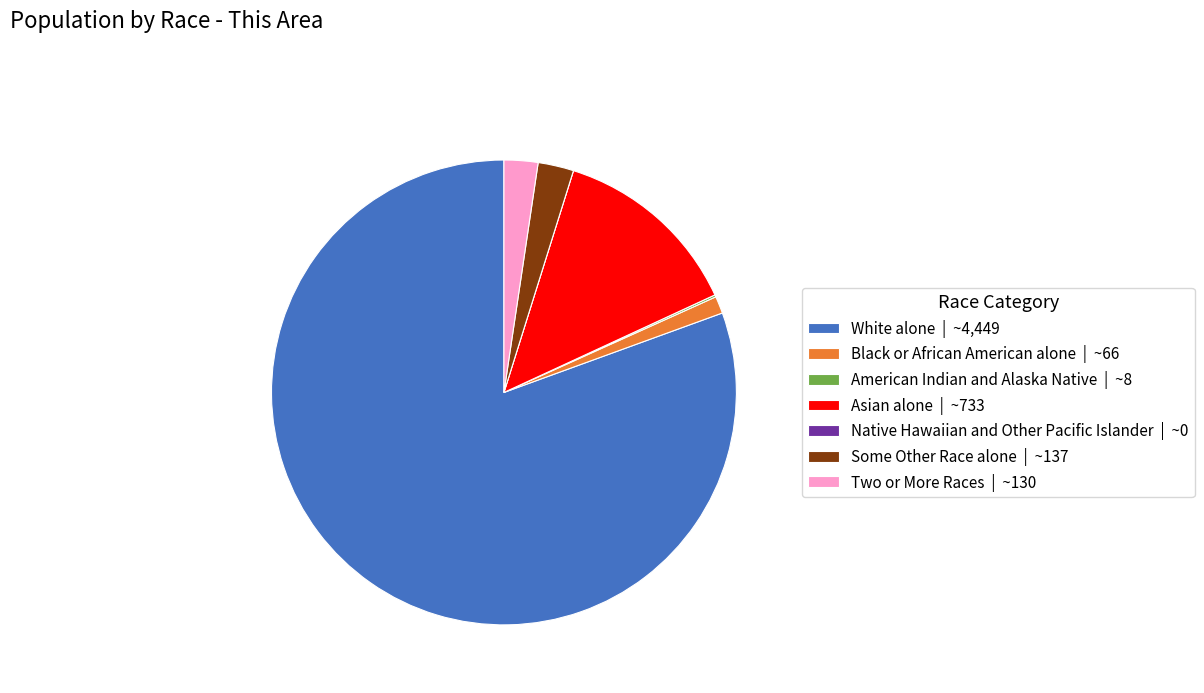

Is there a majority slice in this chart?

Yes